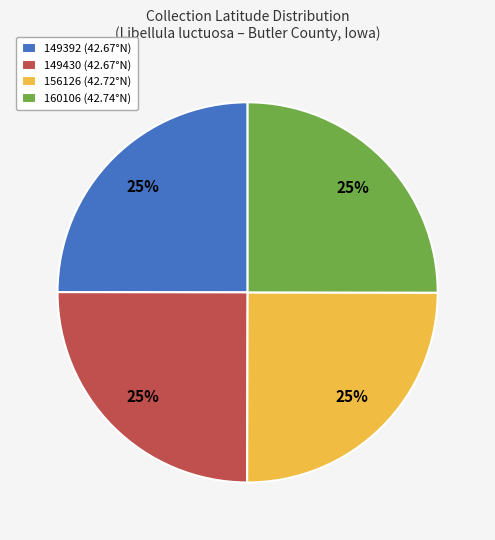

True or false: 156126 accounts for 25% of the total.

True